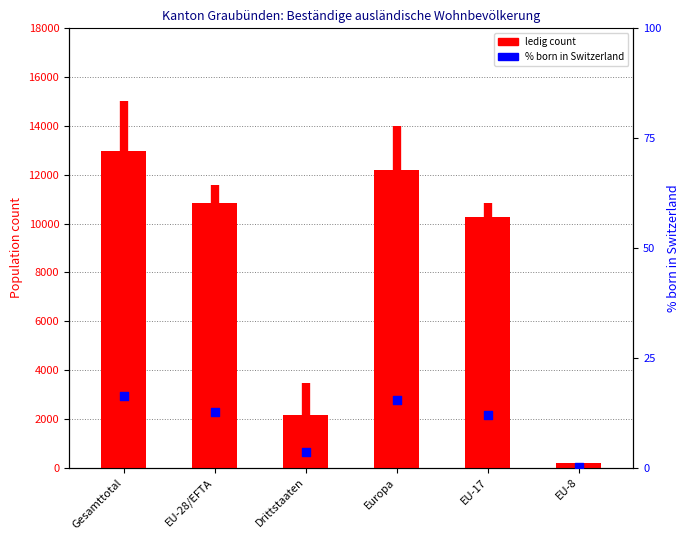

At which category is the sum across all series the highest?

Gesamttotal